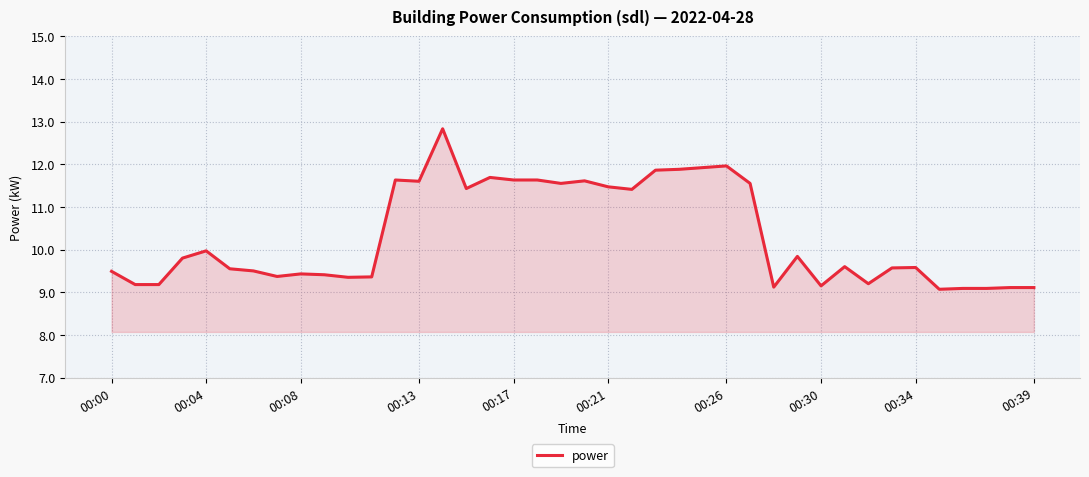

What is the minimum value shown in the chart?

9.1